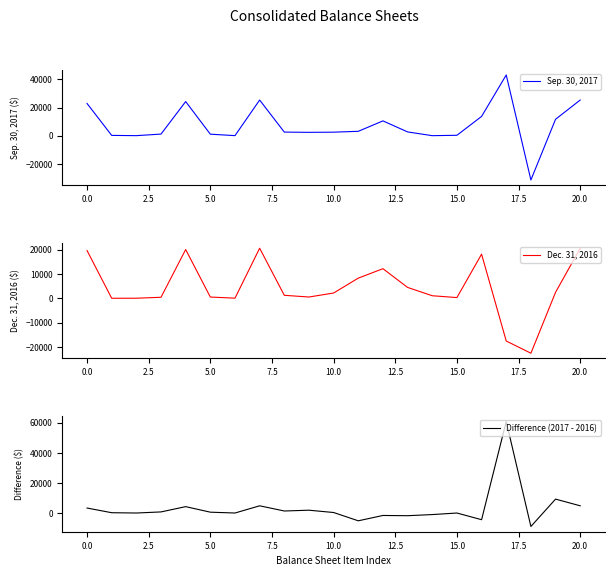

What is the average value of the Difference (2017 - 2016) series?

3295